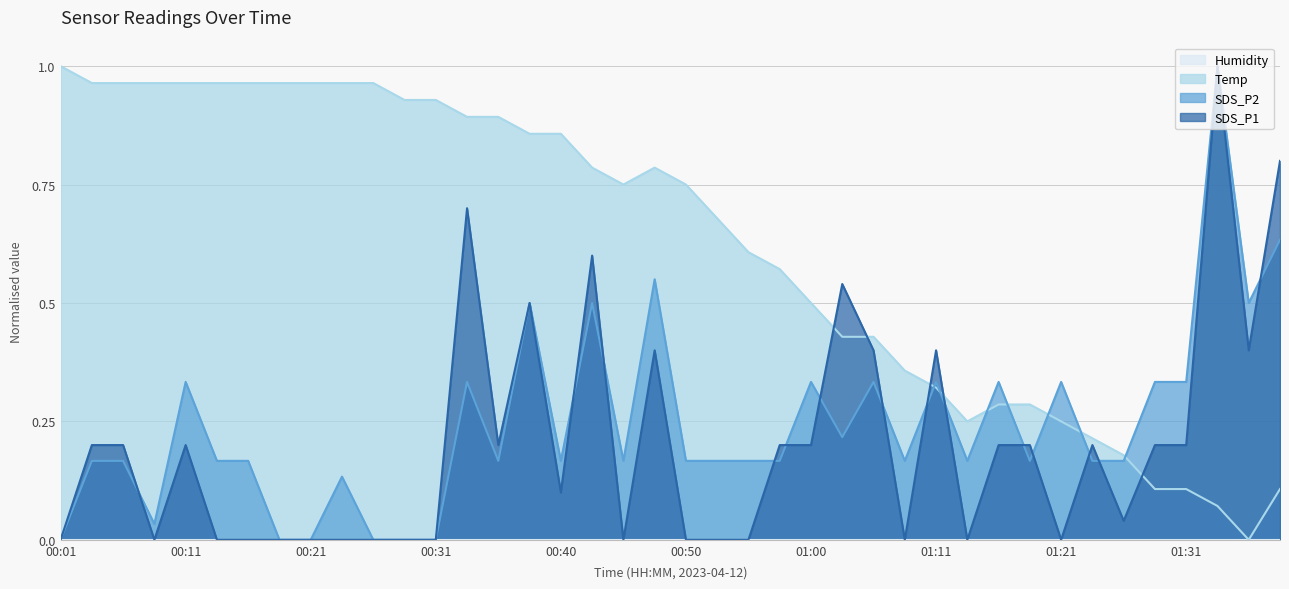

At which category does SDS_P1 reach its first local peak?

00:11